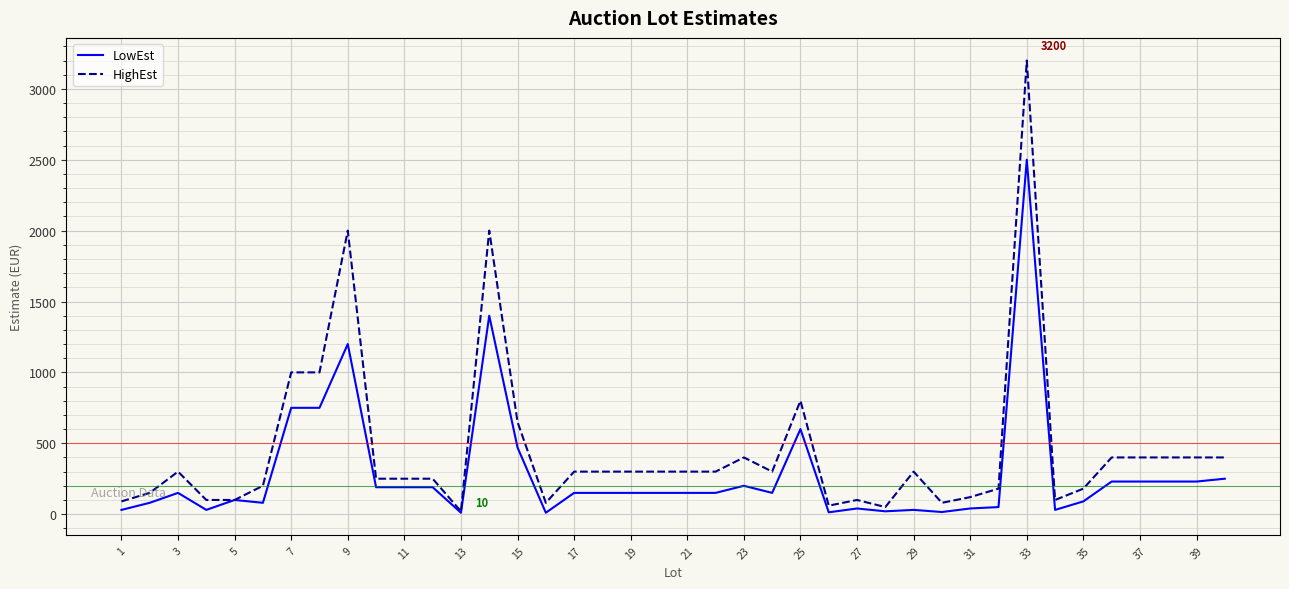

List the series in order of their peak value, highest first.

HighEst, LowEst